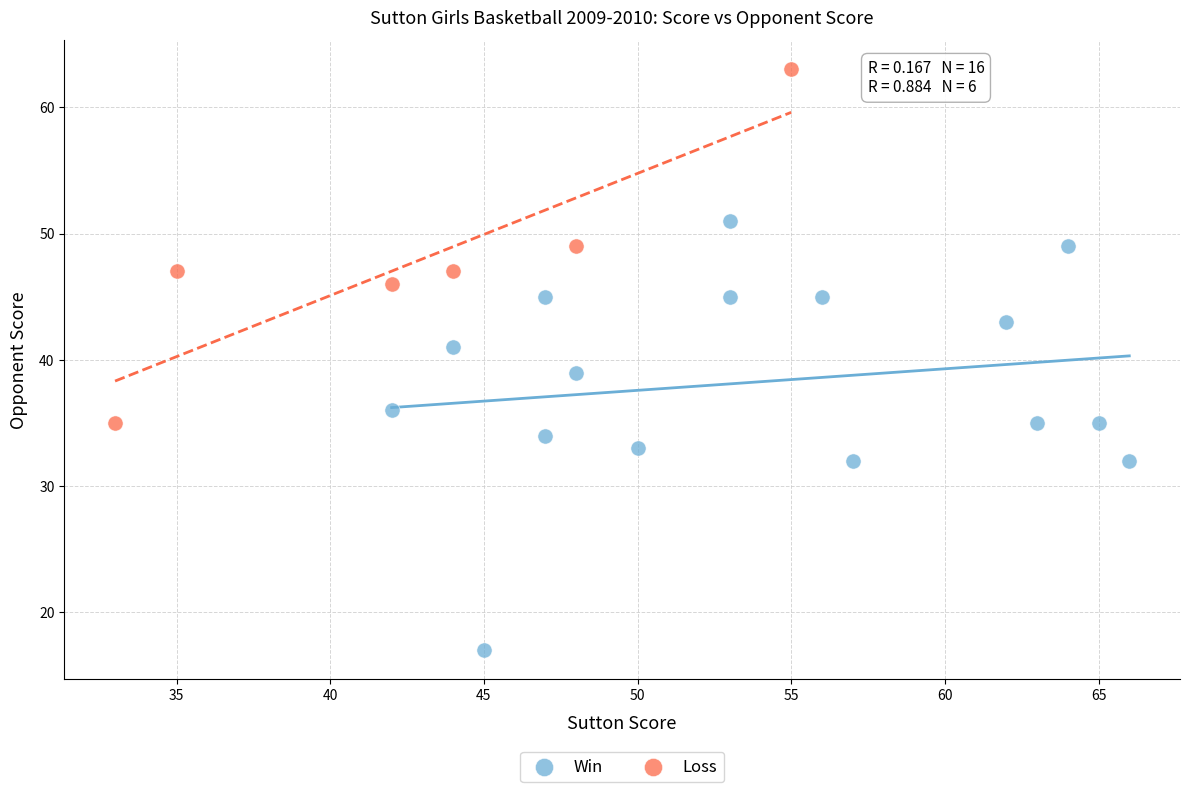

Which series reaches the minimum Y coordinate?

Win